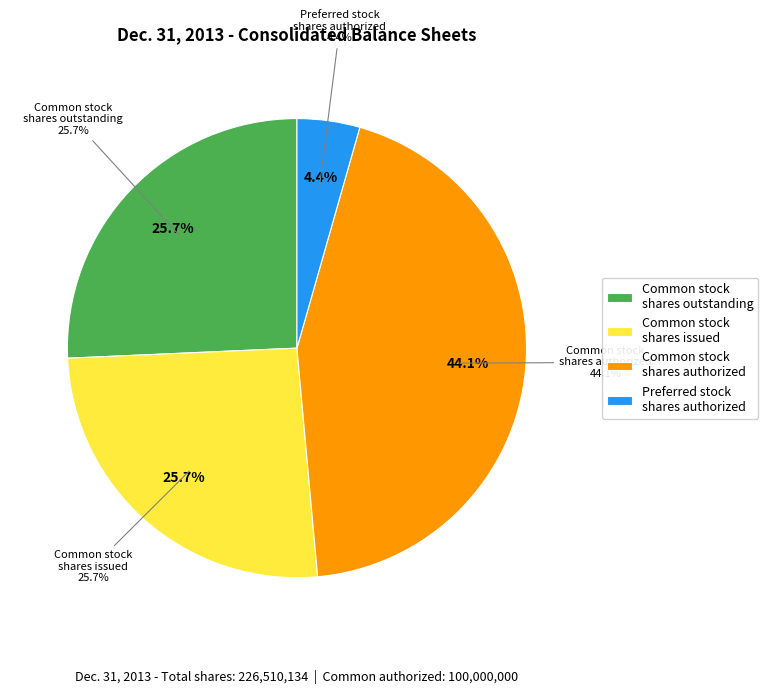

Approximately how many times larger is the value at Common stock, shares authorized compared to Common stock, shares, issued?

1.7